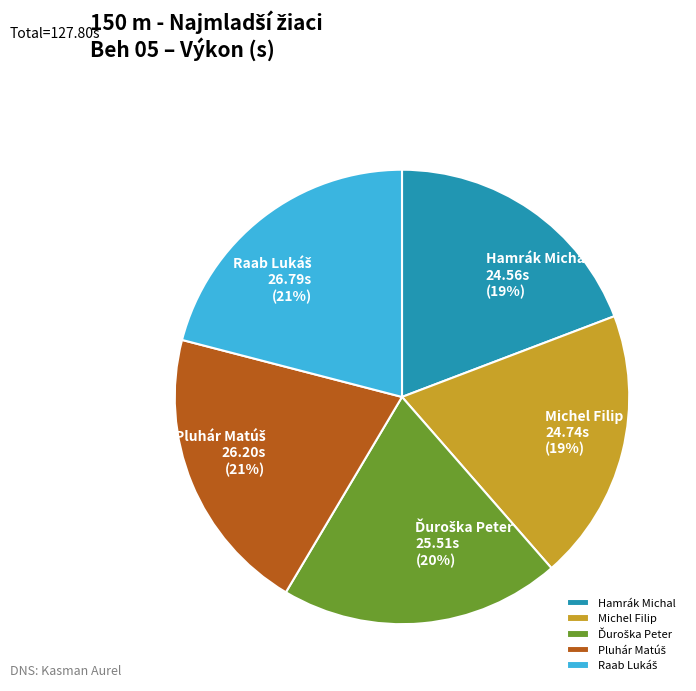

Is there a majority slice in this chart?

No